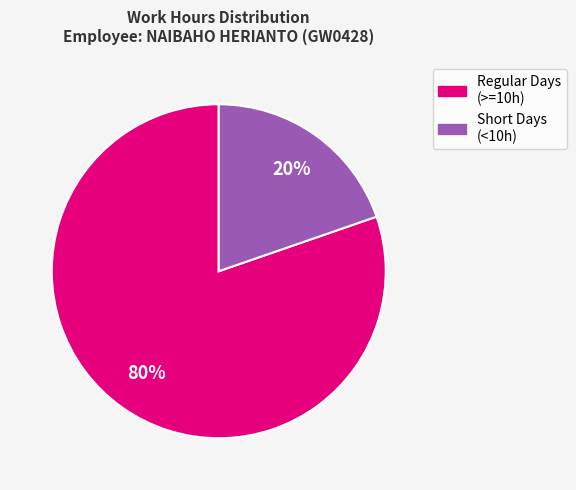

To the nearest percent, what is the average slice percentage?

50%